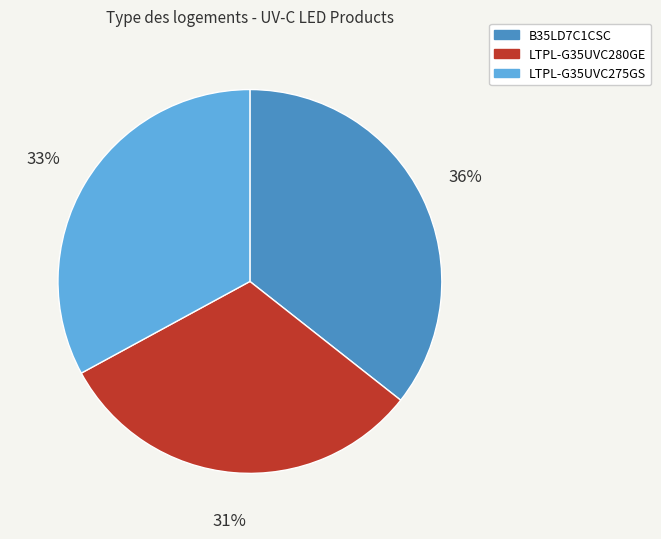

Is it true that B35LD7C1CSC is 36% of the pie?

True